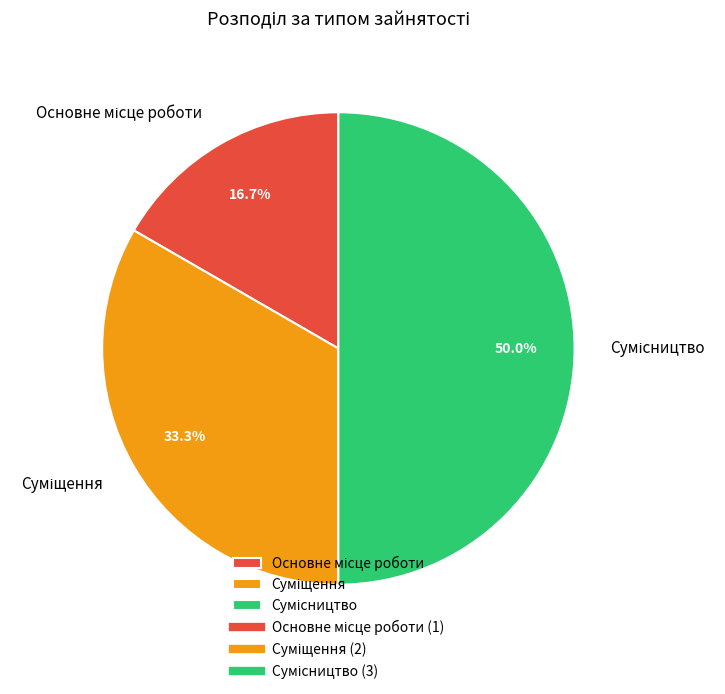

The Основне місце роботи slice represents 2% of the pie. True or false?

False